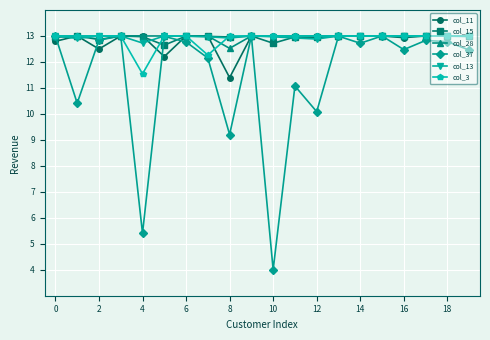

In col_37, how many points are higher than both neighbors (excluding endpoints)?

7